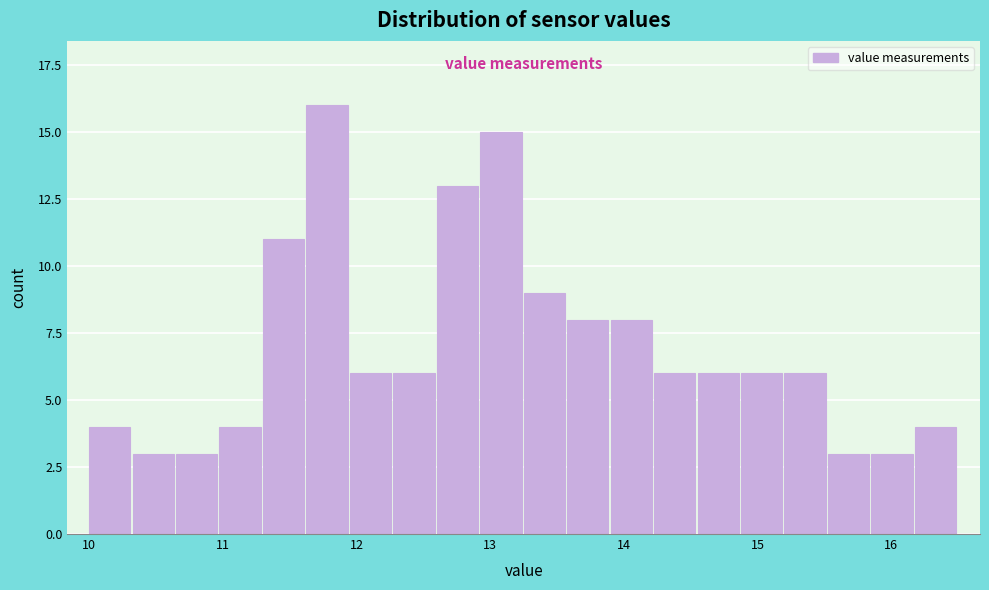

Read against the x-axis, roughly where is the centre of the tallest bar?

11.8